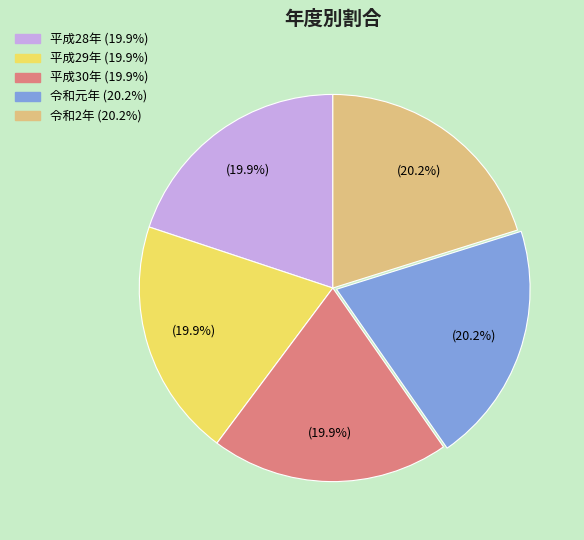

How many slices are in this pie chart?

5